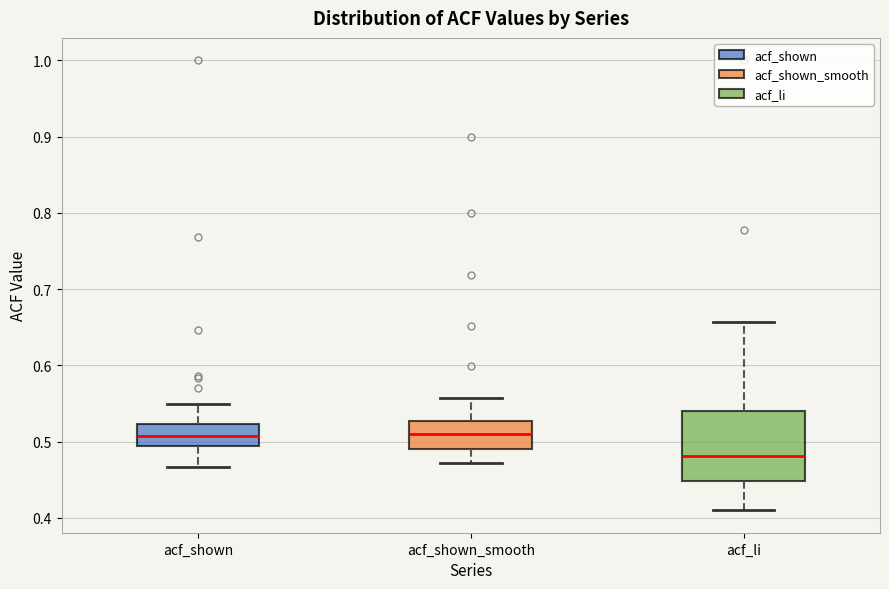

Where does the lower whisker of the box for acf_shown end on the y-axis? The values are not printed on the chart, so give them approximately, as read against the axis.

0.47